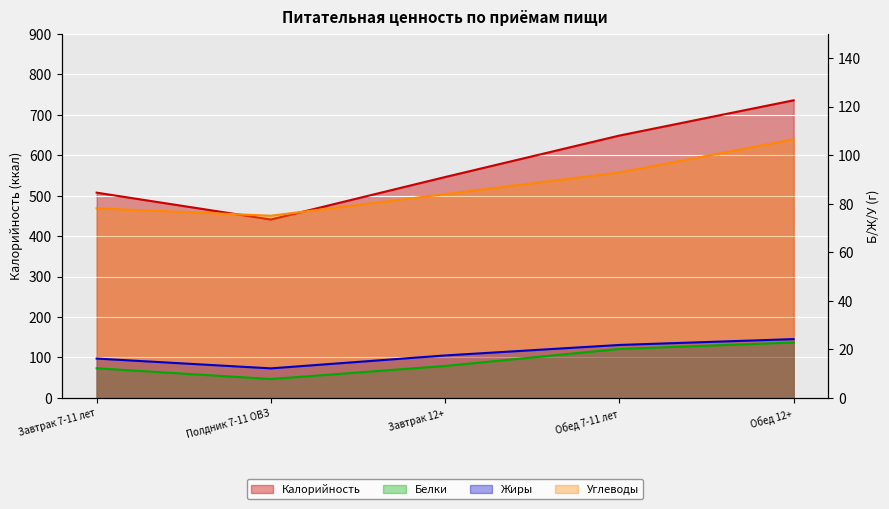

How many interior local valleys does the Калорийность series have?

1